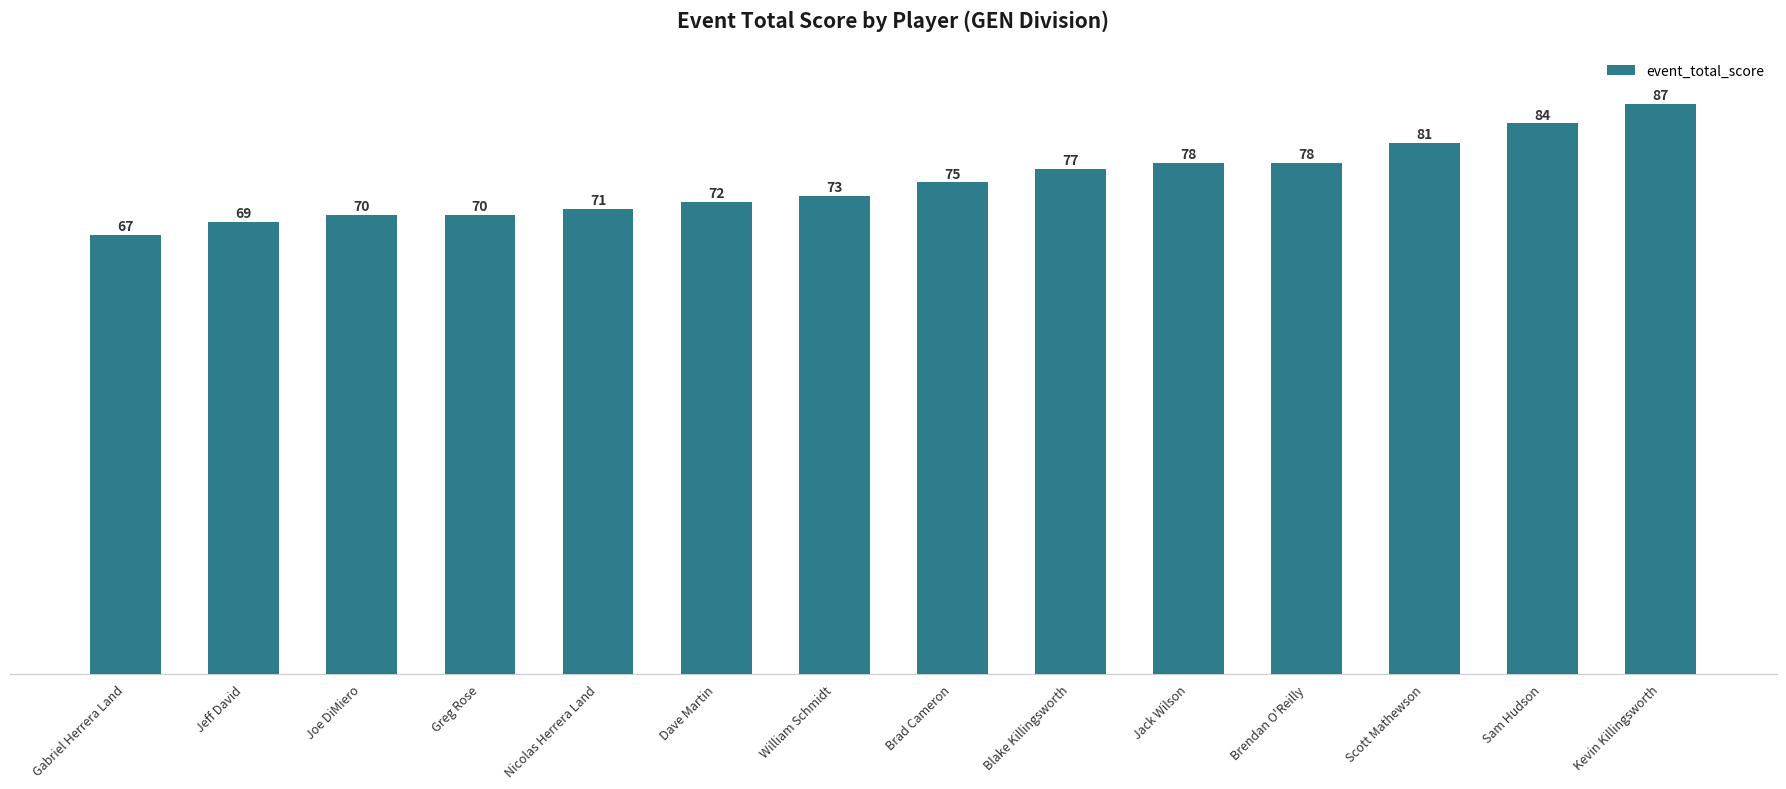

What is the approximate value at Dave Martin, to the nearest 10?

70